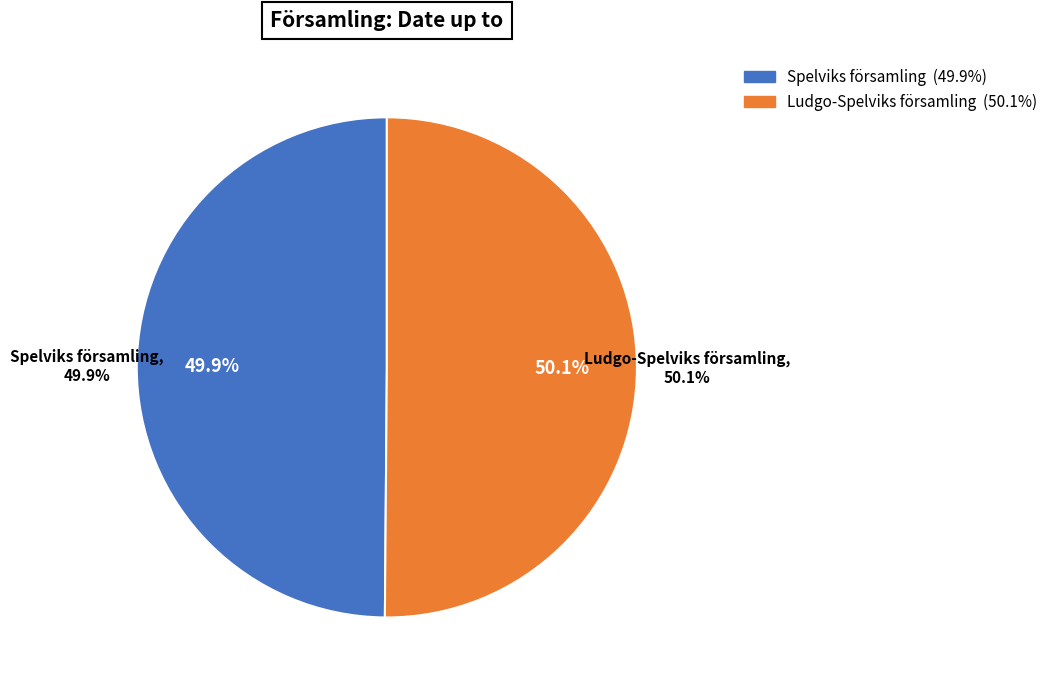

Which slice is the largest?

Ludgo-Spelviks församling